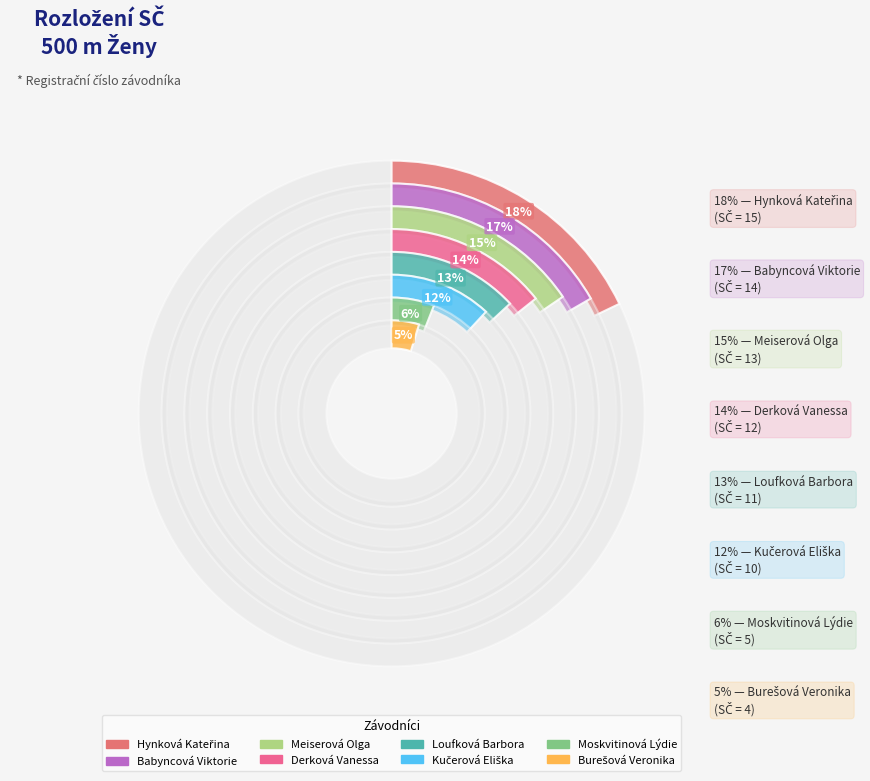

What is the largest slice in the pie chart?

Hynková Kateřina